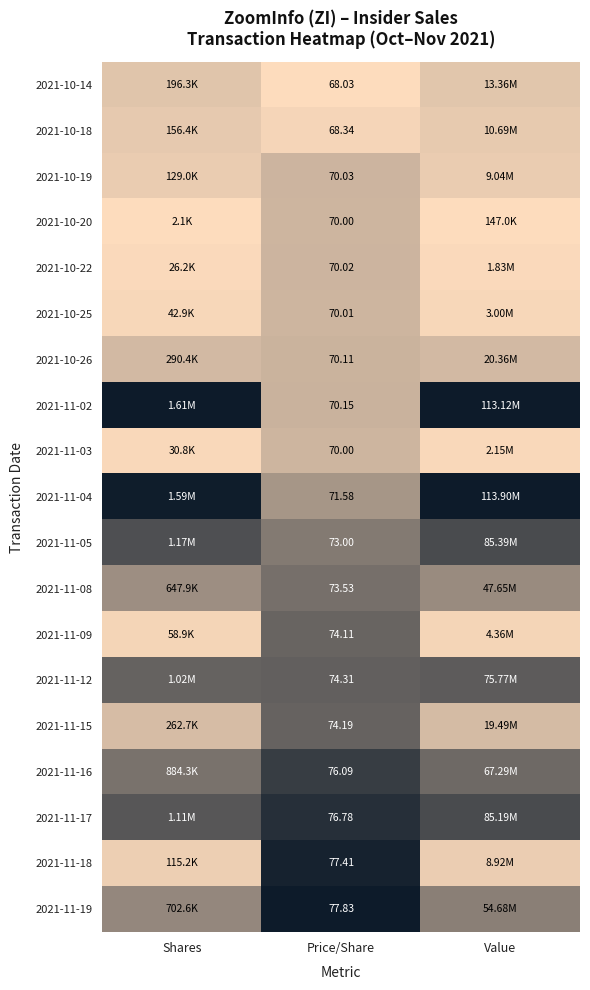

Is the value of 2021-11-02 at Price/Share greater than the value of 2021-11-16 at Price/Share?

No